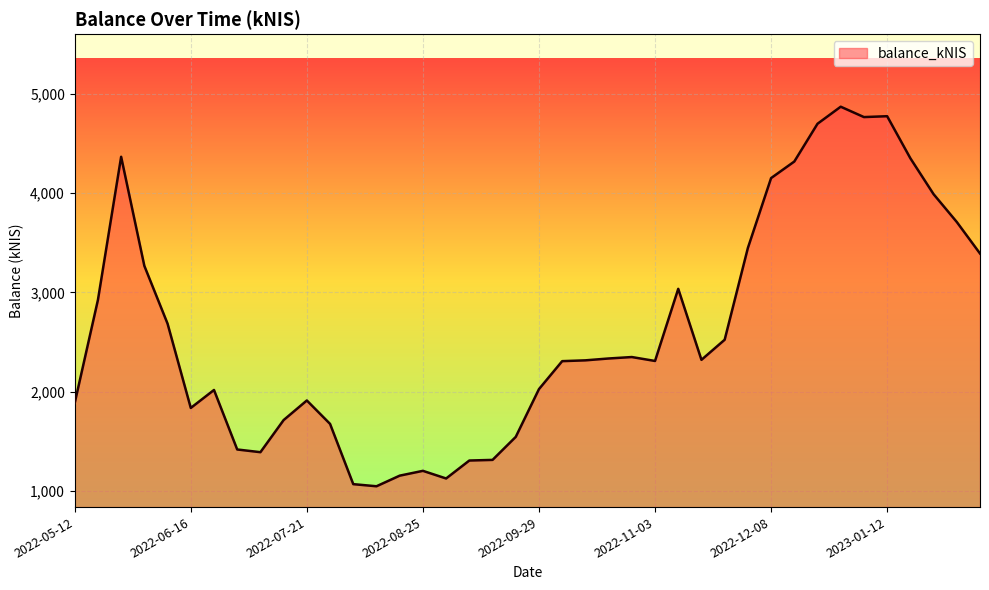

What is the greatest value displayed?

4870.3